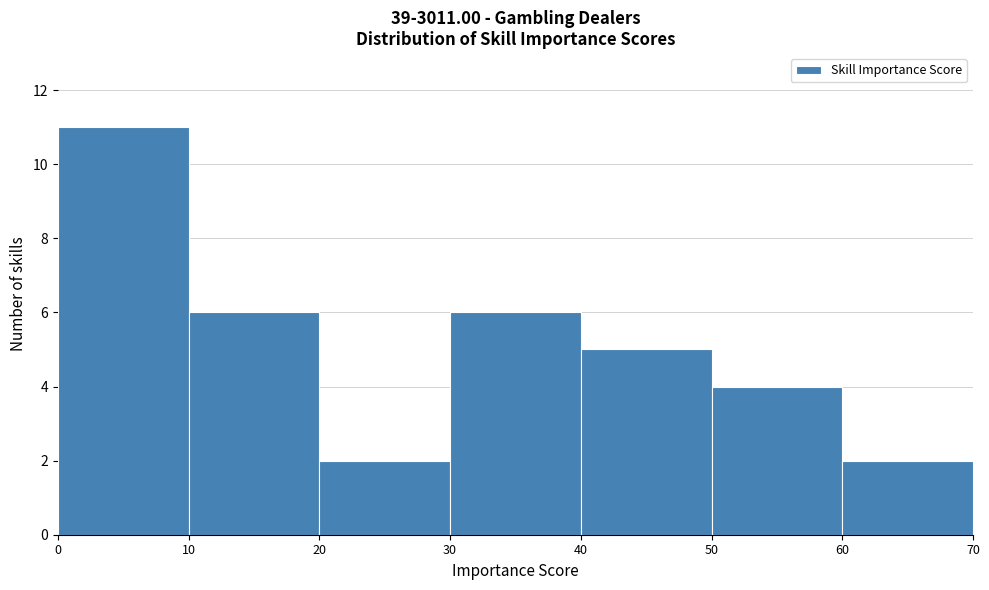

Reading left to right, list every bar in this chart as the range it spans on the x-axis followed by its height. The values are not printed on the chart, so give them approximately, as read against the axis.

0 to 10: 11
10 to 20: 6
20 to 30: 2
30 to 40: 6
40 to 50: 5
50 to 60: 4
60 to 70: 2